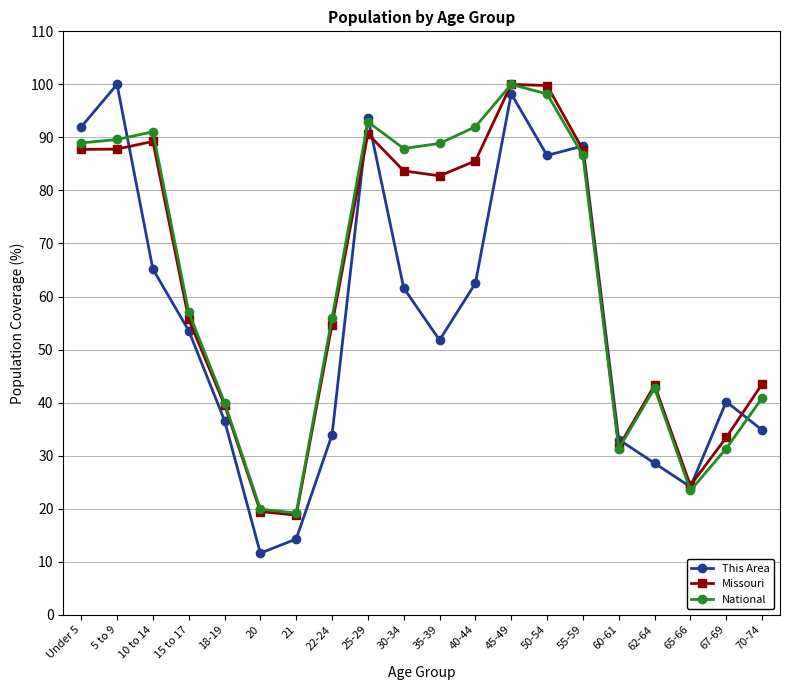

What is the smallest value displayed?

11.6